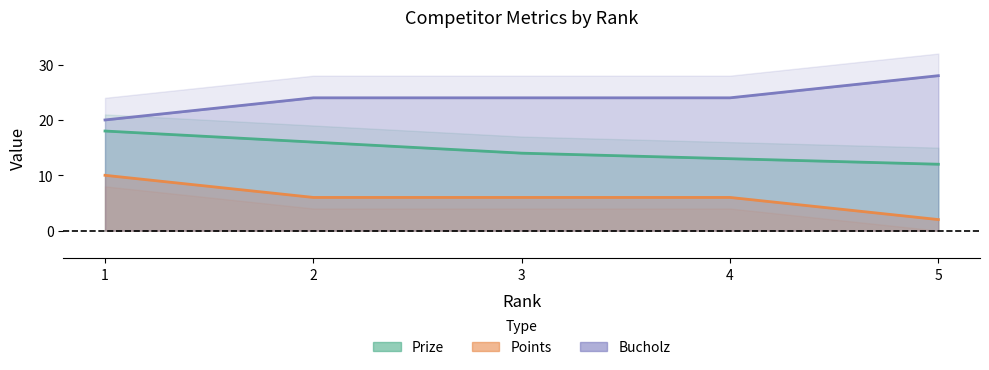

Which series has the largest total across all categories?

Bucholz